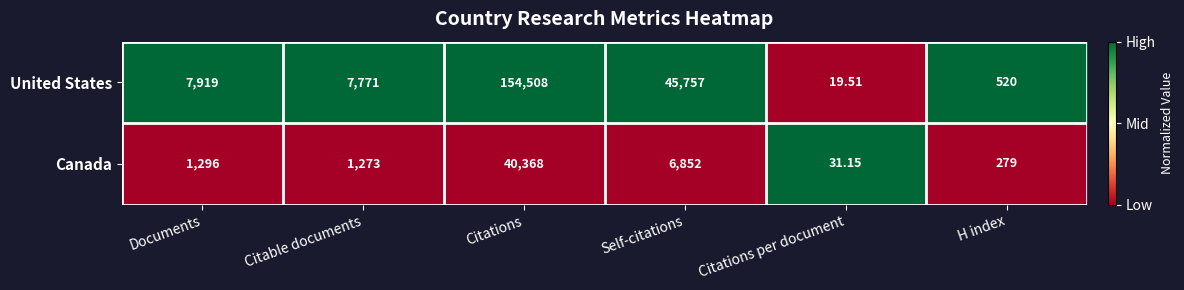

At which label does United States reach its minimum?

Citations per document